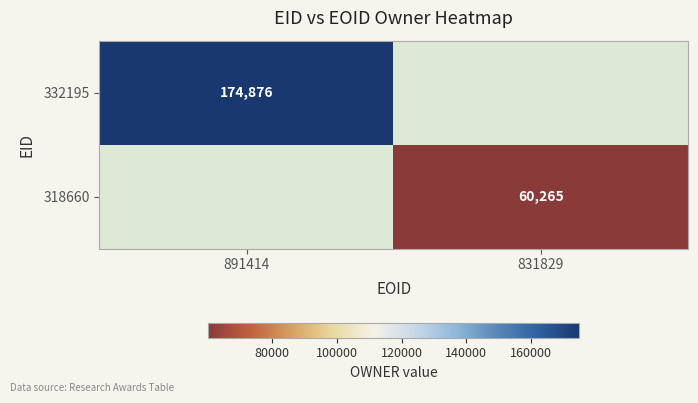

Is it true that 318660 equals 60265 at 831829?

True